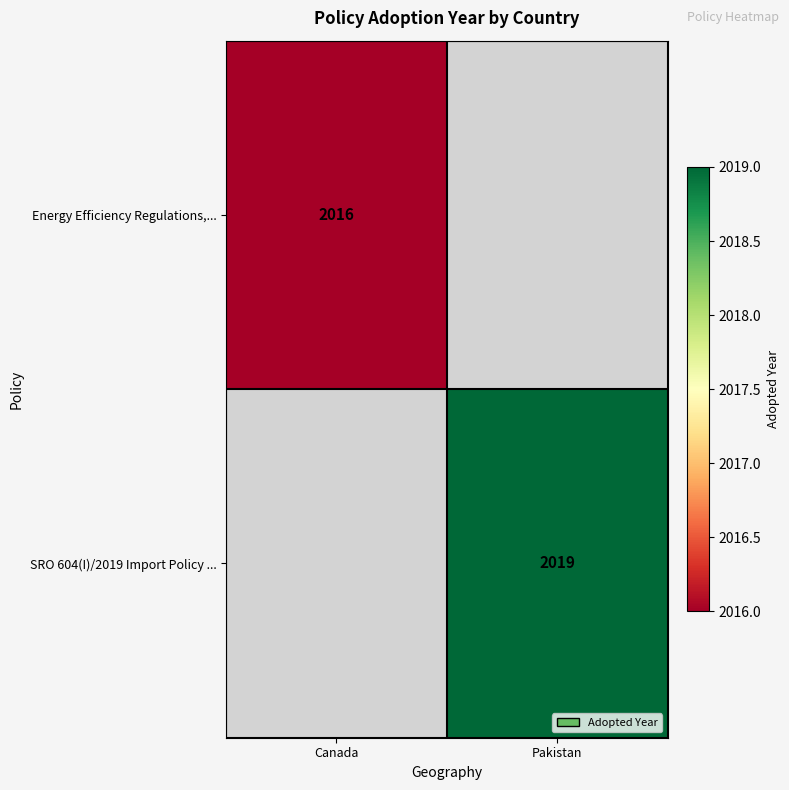

The Energy Efficiency Regulations,... series shows 1367 at Canada. True or false?

False